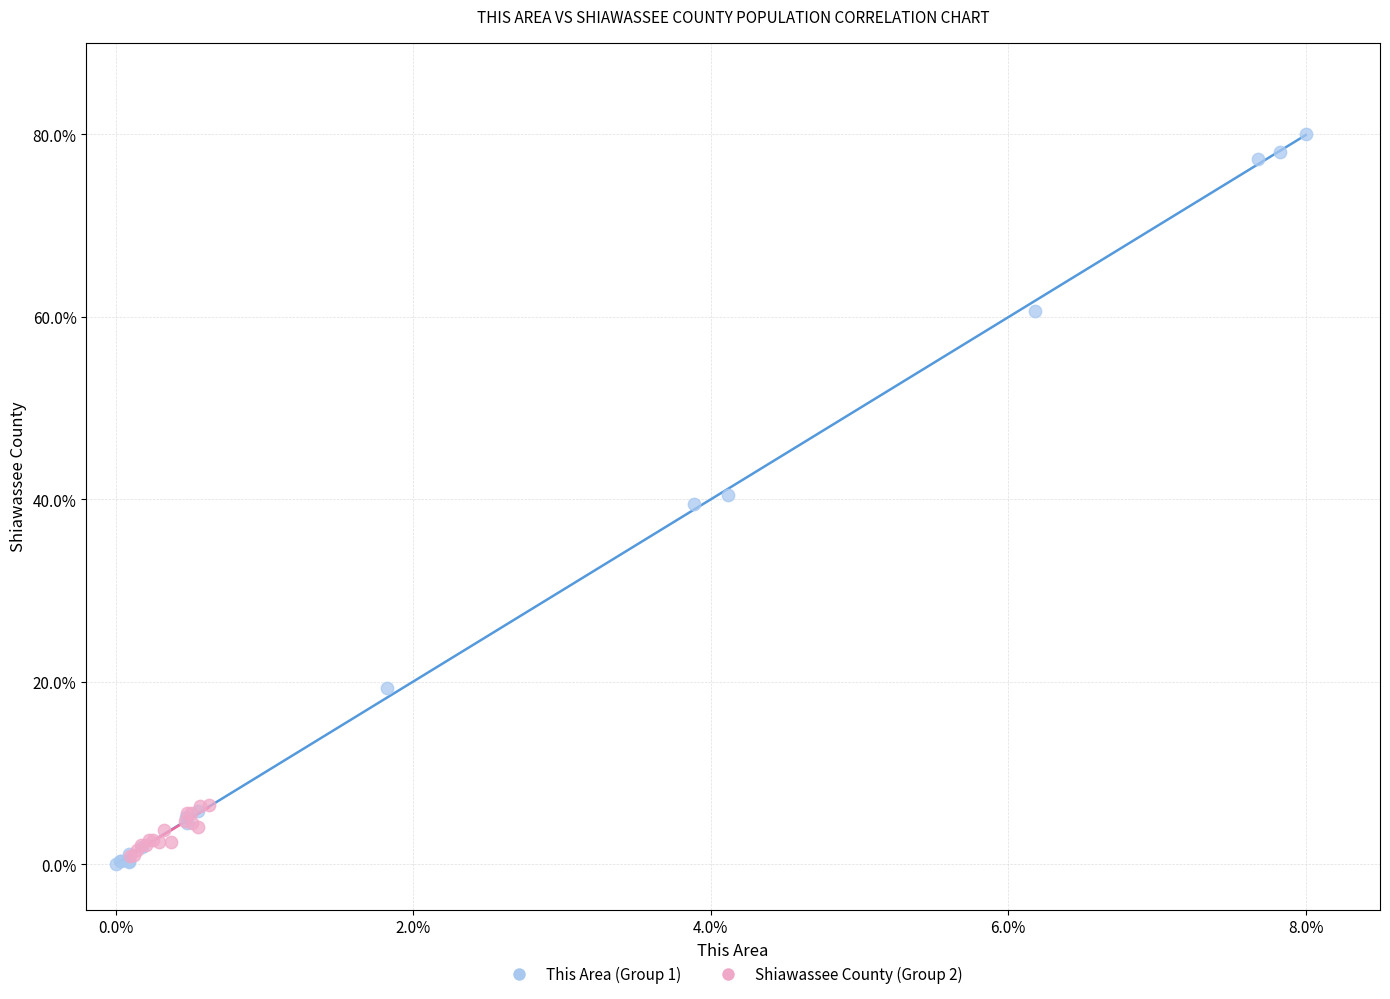

Which series contains the highest Y value?

This Area (Group 1)